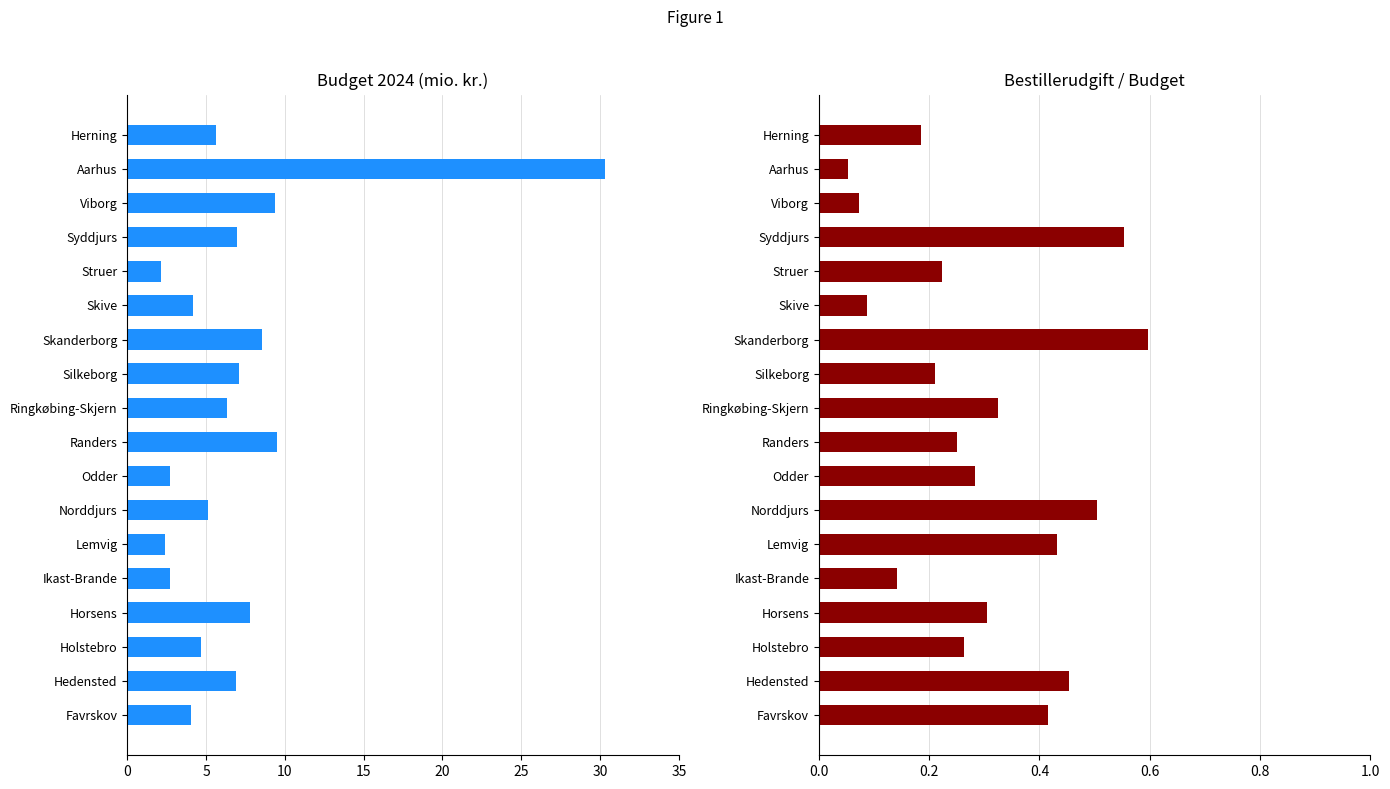

How many categories are shown in the chart?

18